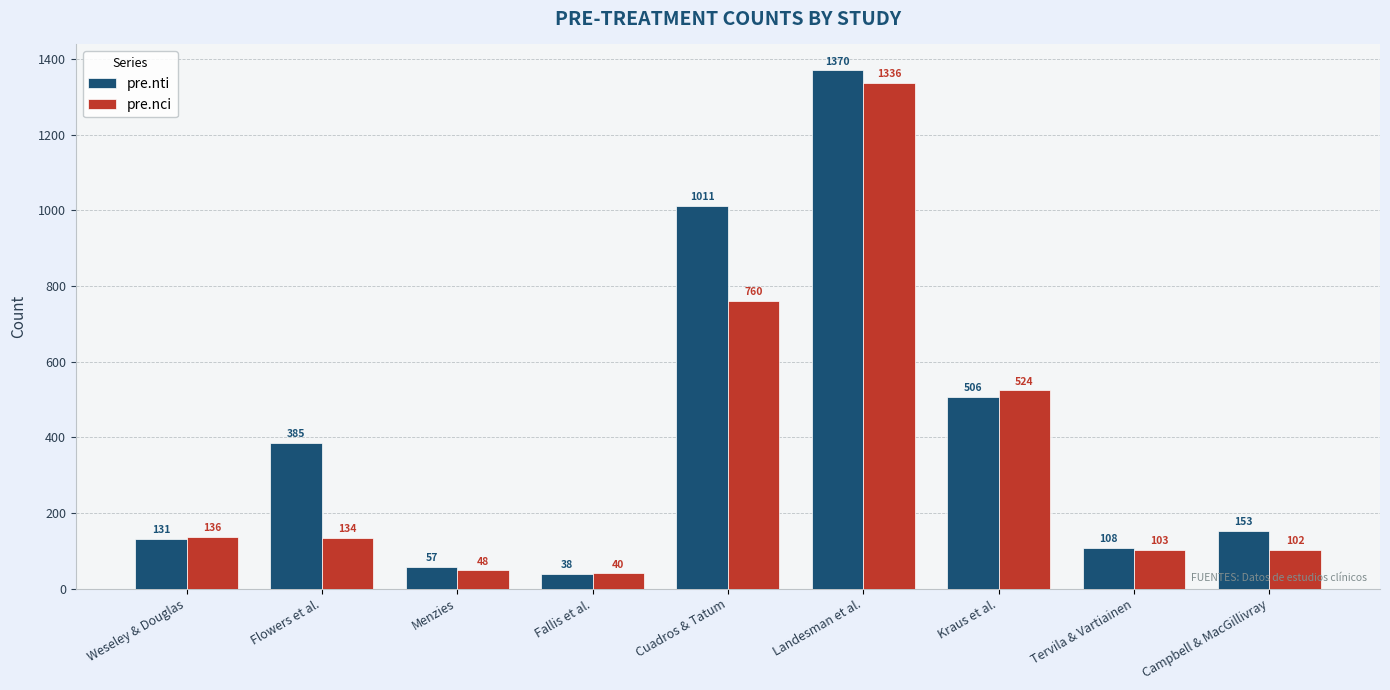

What is the sum of the pre.nti values at Cuadros & Tatum and Landesman et al.?

2381